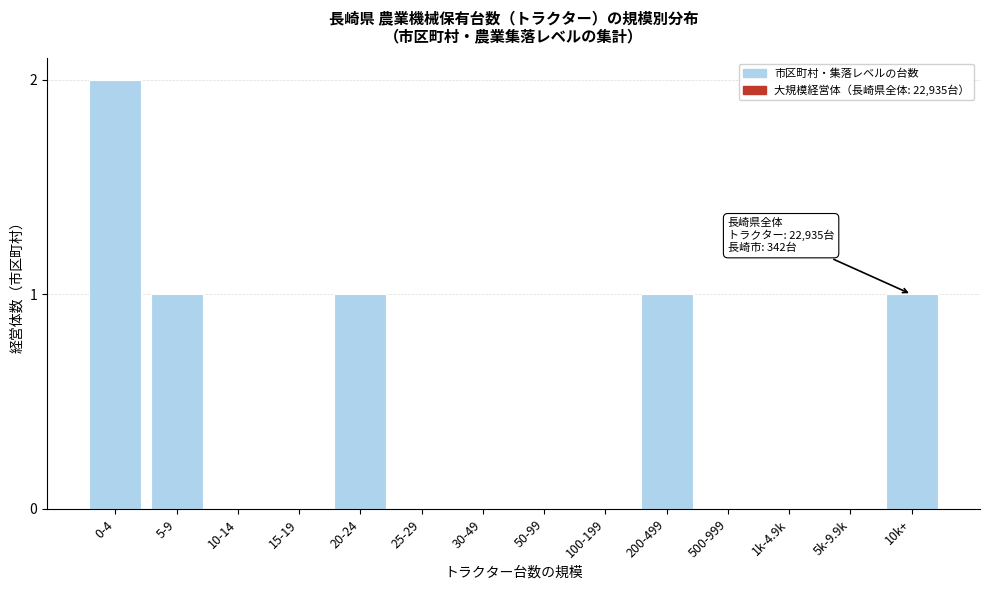

Reading left to right, extract all data points from this chart.

0-4=2	5-9=1	10-14=0	15-19=0	20-24=1	25-29=0	30-49=0	50-99=0	100-199=0	200-499=1	500-999=0	1k-4.9k=0	5k-9.9k=0	10k+=1